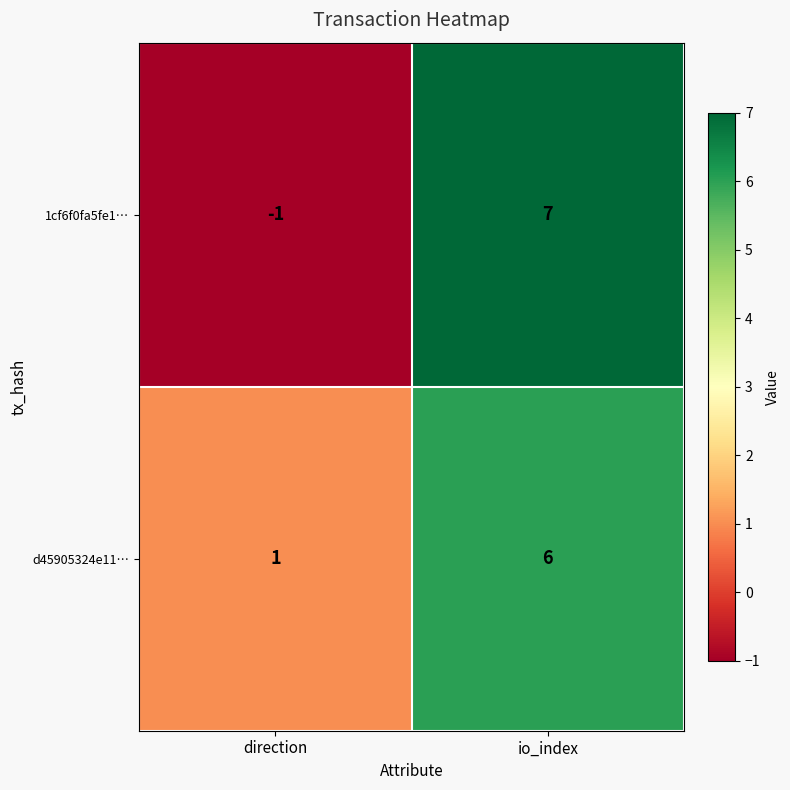

Rank the series at io_index from lowest to highest value.

d45905324e11…, 1cf6f0fa5fe1…